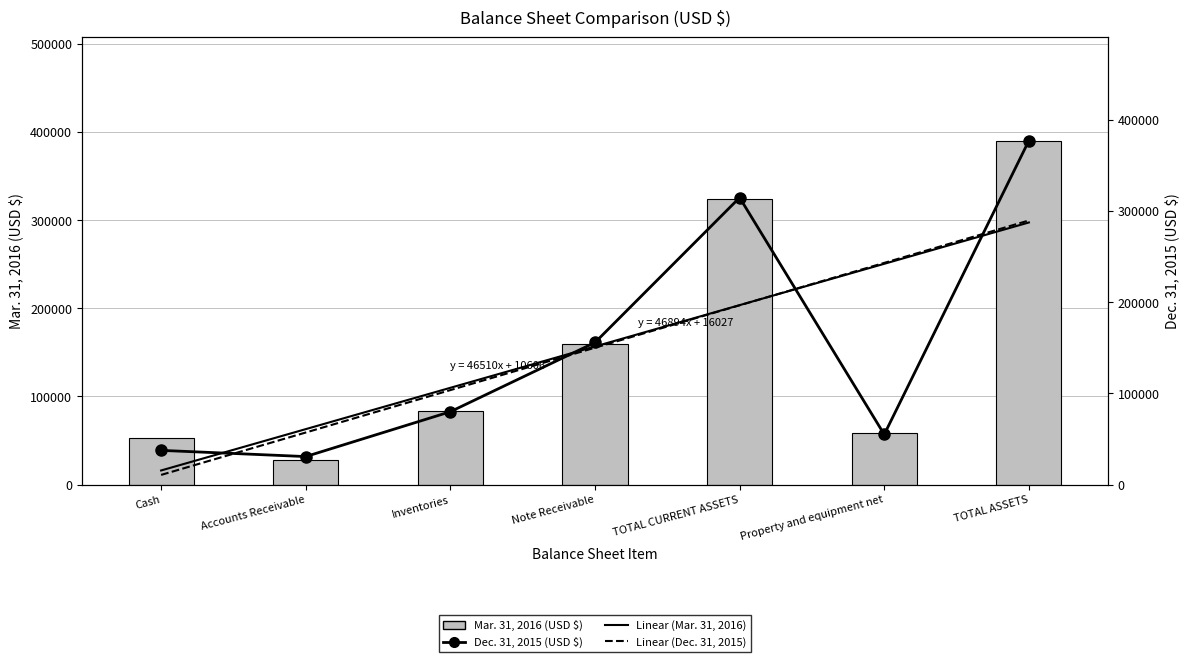

How many groups of bars are there?

7